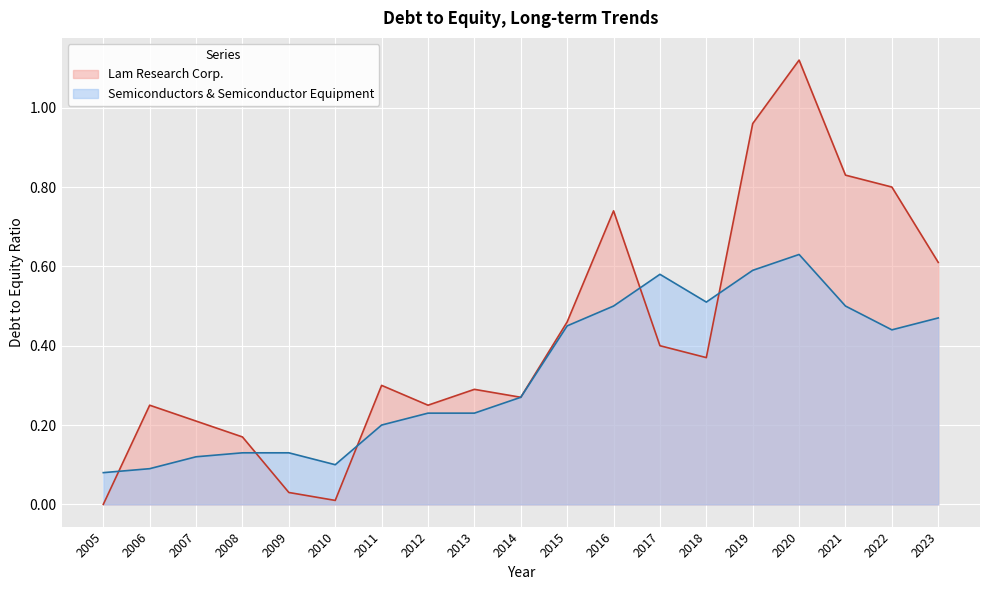

Is the value of Semiconductors & Semiconductor Equipment at 2017 greater than the value of Lam Research Corp. at 2021?

No